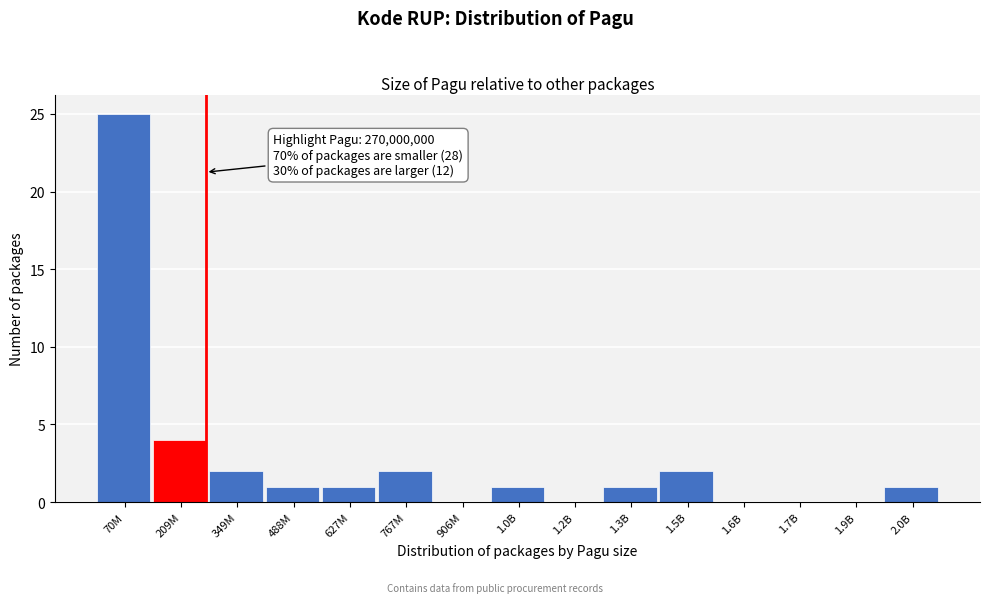

Reading right to left, what are all the values shown in this chart?

2.0B=1	1.9B=0	1.7B=0	1.6B=0	1.5B=2	1.3B=1	1.2B=0	1.0B=1	906M=0	767M=2	627M=1	488M=1	349M=2	209M=4	70M=25